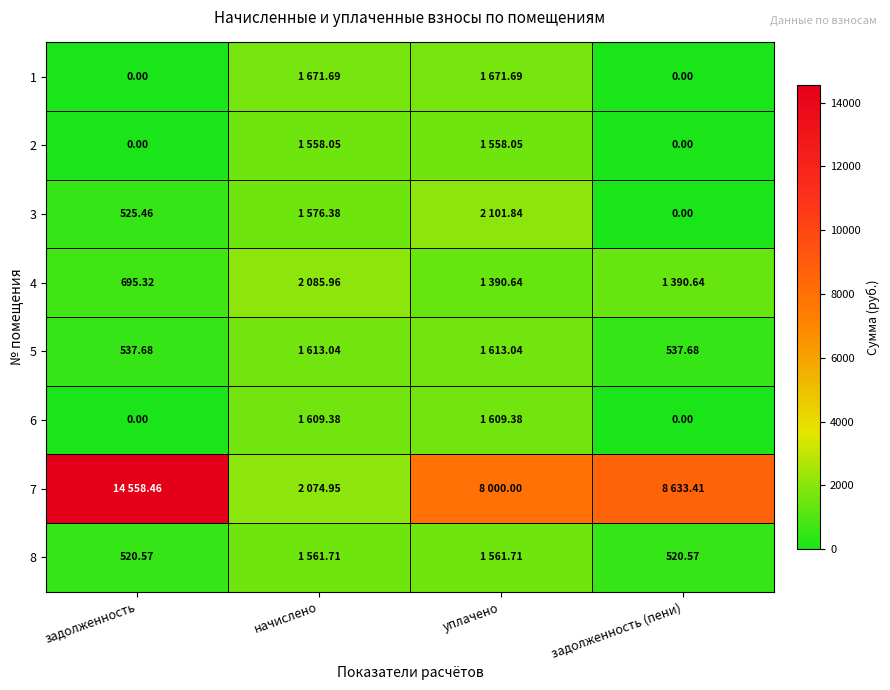

What is the spread (max minus min) of values at задолженность (пени)?

8633.4